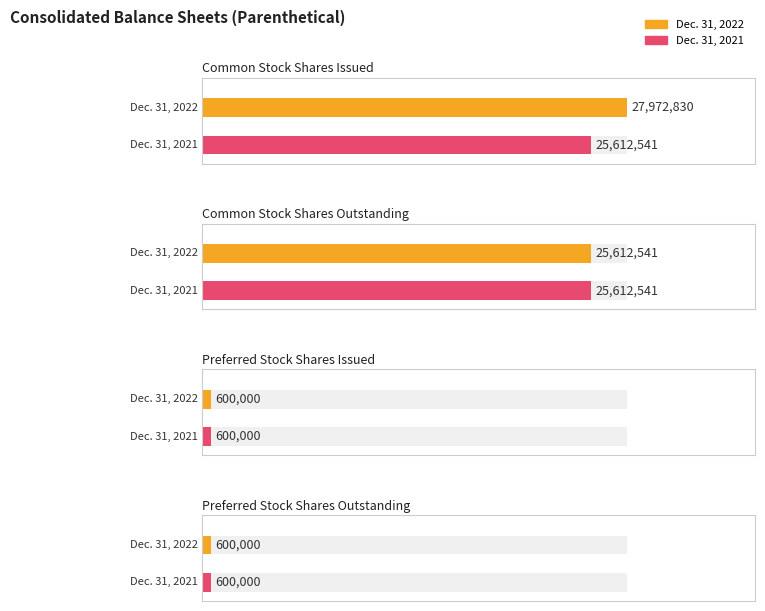

Is the value of Dec. 31, 2022 at Common Stock Shares Issued greater than the value of Dec. 31, 2021 at Preferred Stock Shares Issued?

Yes